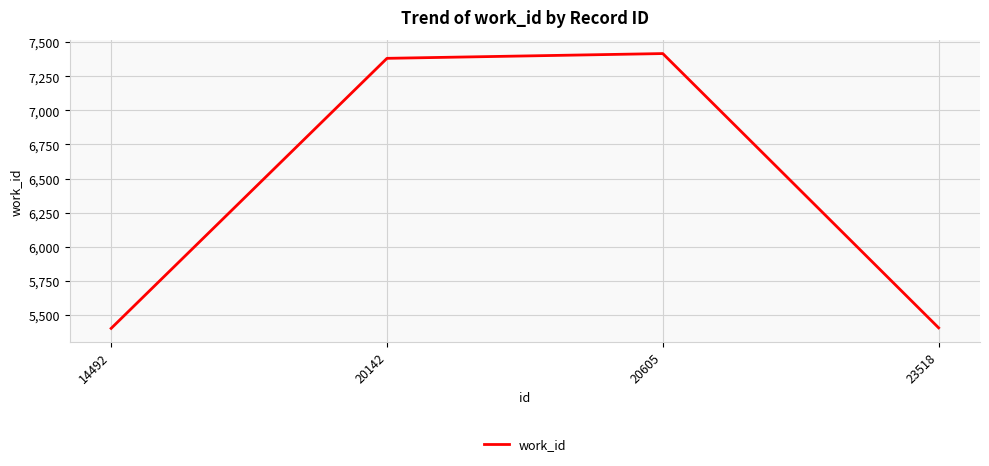

Does the chart have visible grid lines?

Yes